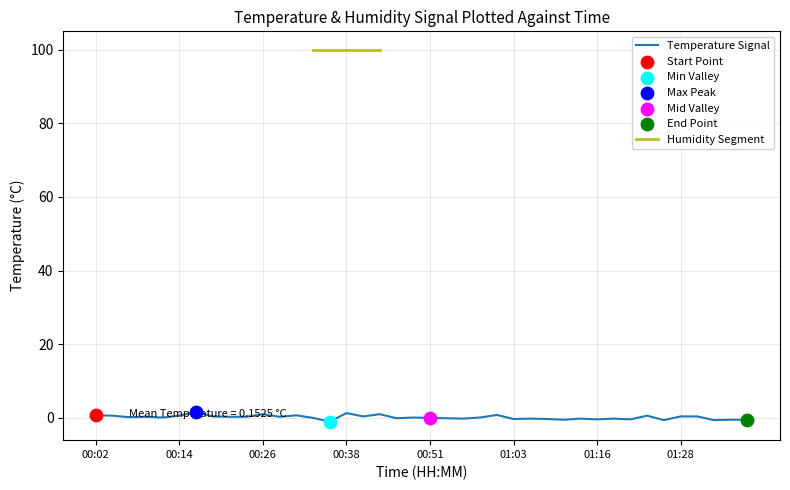

Between 00:04 and 00:19, which is larger?

00:04